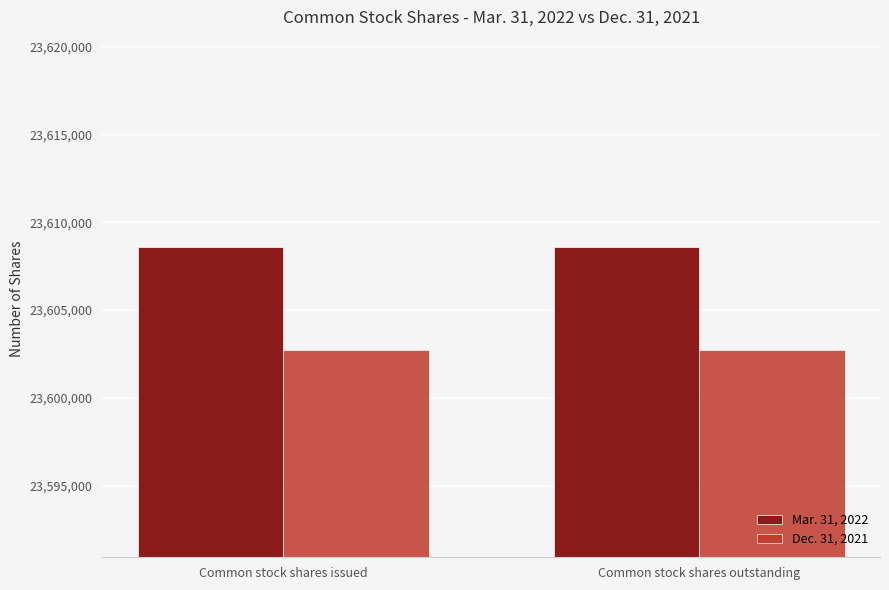

What are all the series names shown in the legend?

Mar. 31, 2022, Dec. 31, 2021